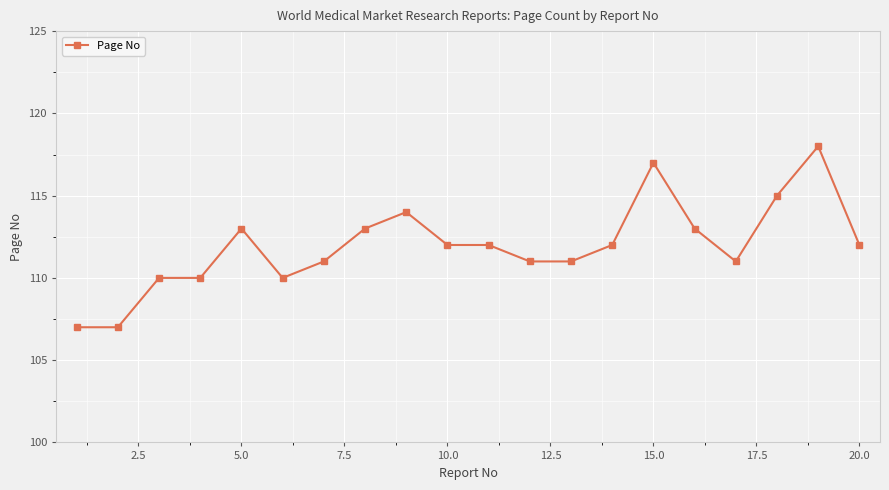

What is the value of the 14th point from the left?

112